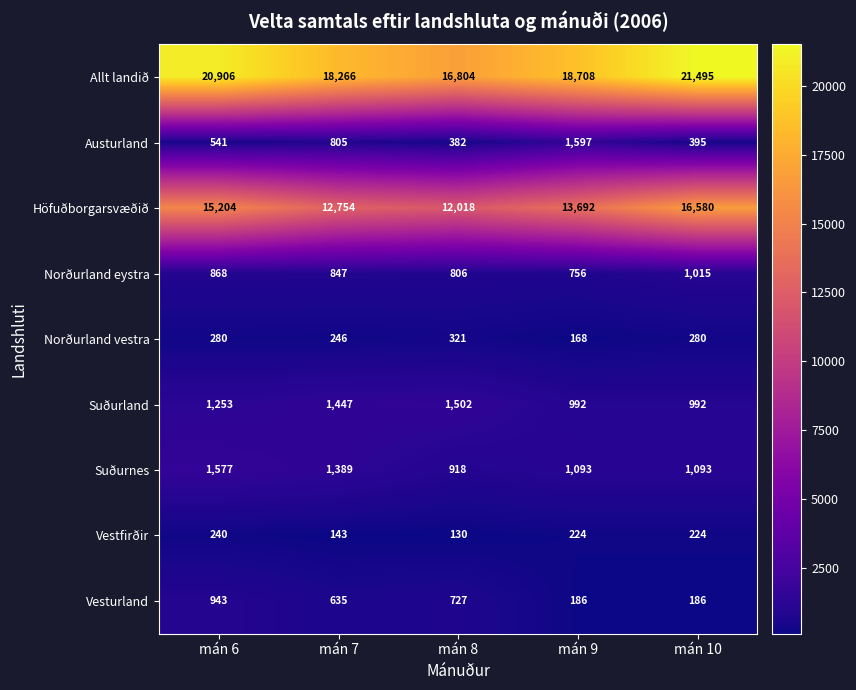

Is it true that Norðurland eystra equals 499 at mán 10?

False